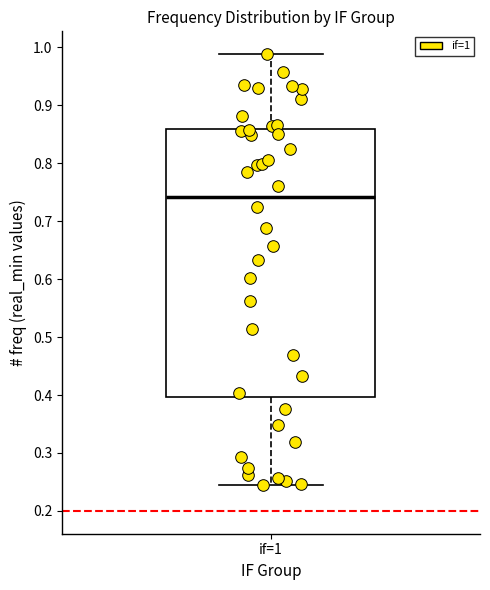

Where does the median line of the box for if=1 sit on the y-axis? The values are not printed on the chart, so give them approximately, as read against the axis.

0.74